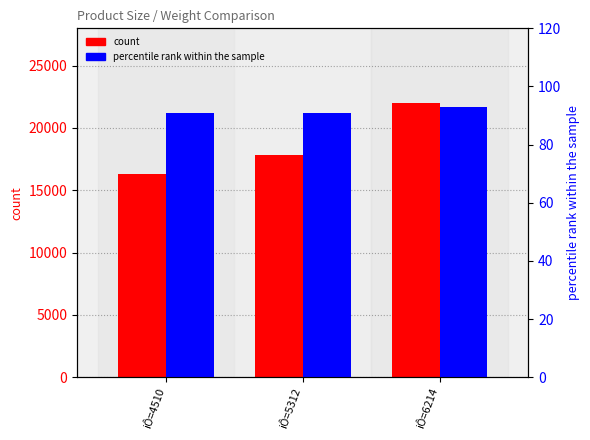

How many bars are there in each group?

2